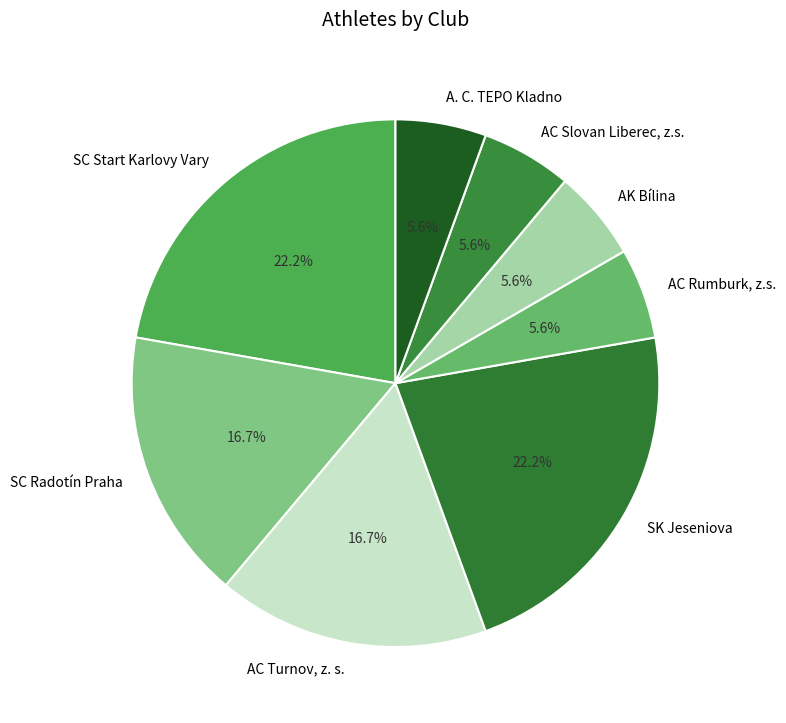

Count the number of slices in the pie.

8